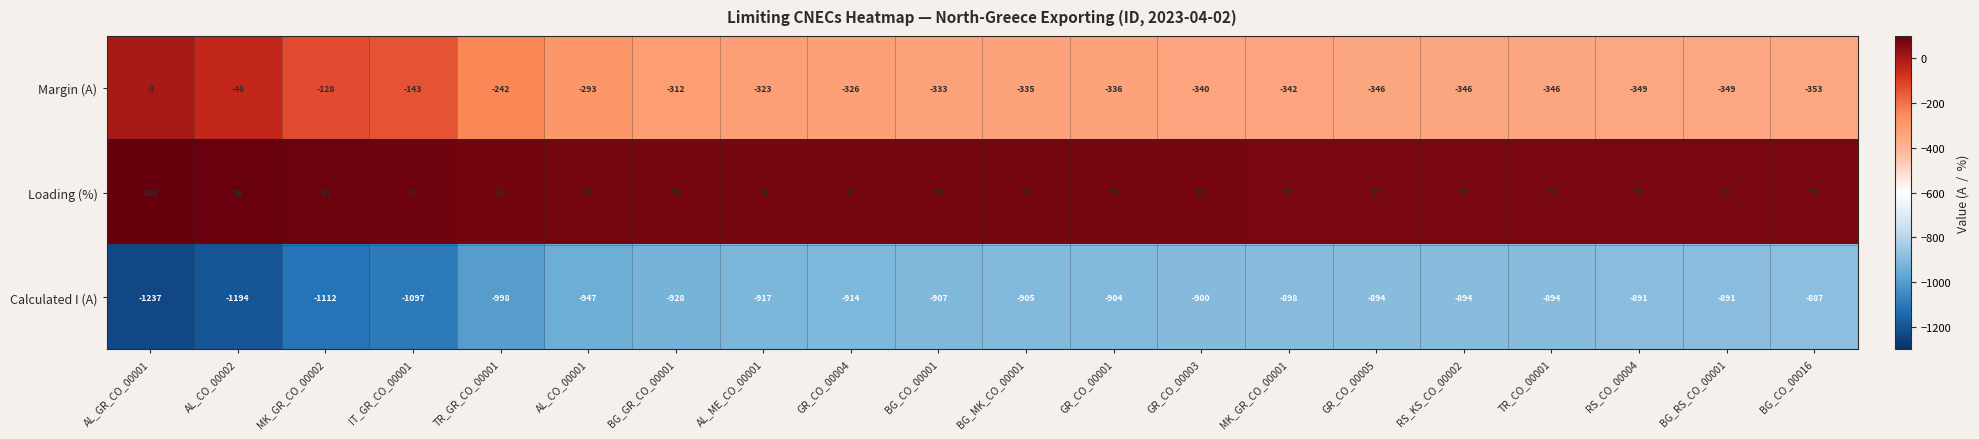

How many series are shown in this chart?

3